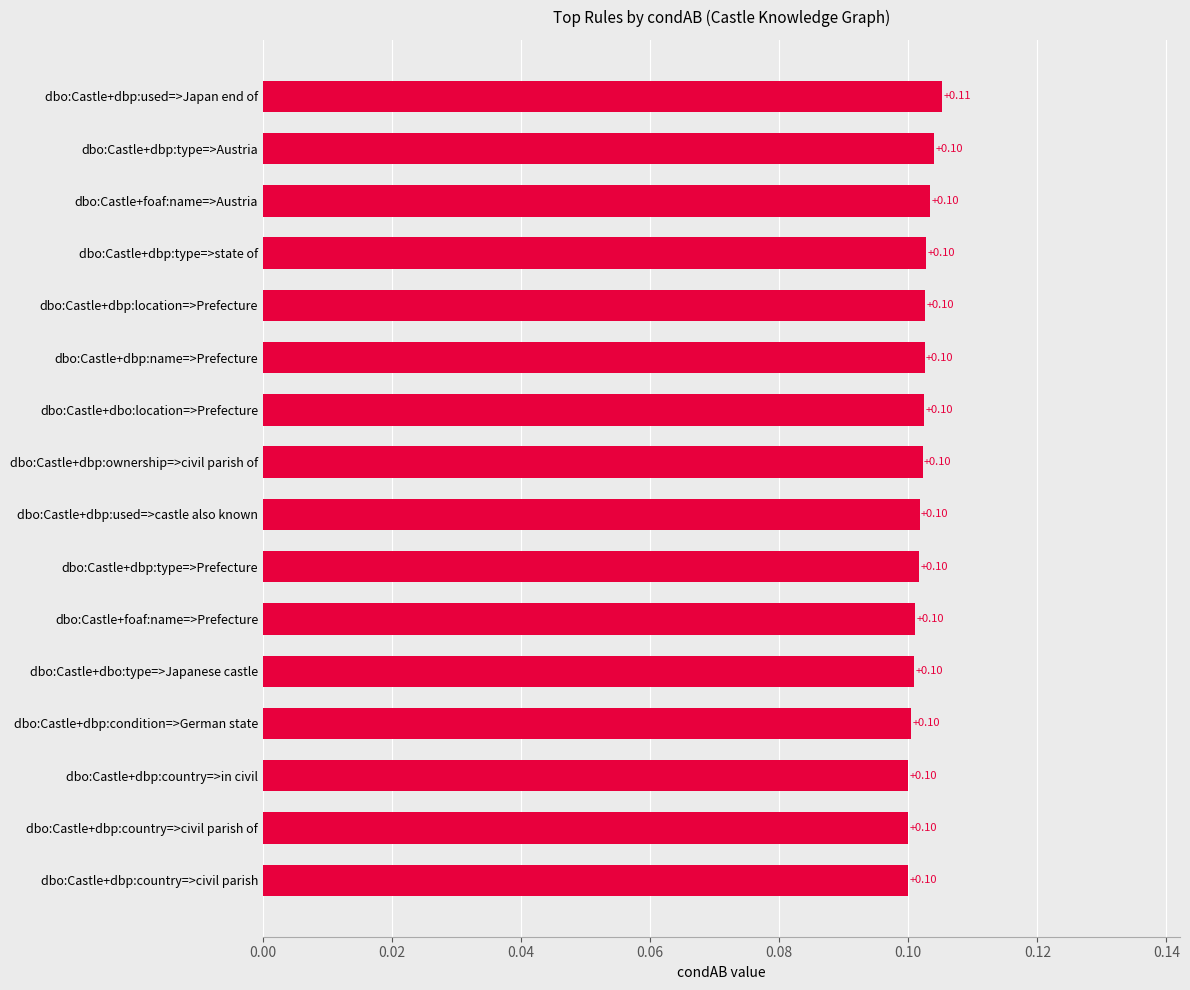

Does the chart contain any negative values?

No